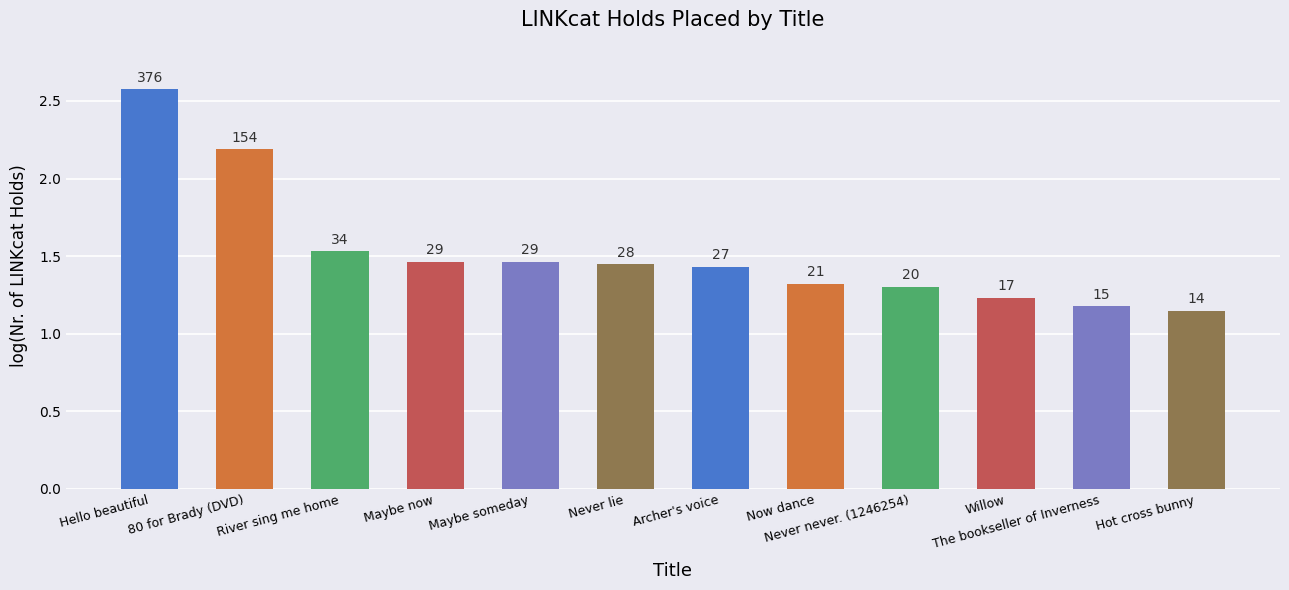

Does the chart contain any negative values?

No